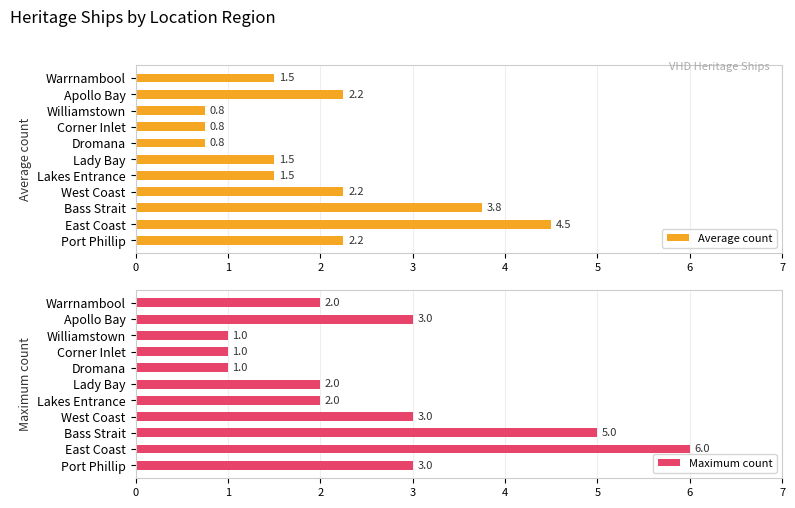

What are all the series names shown in the legend?

Average count, Maximum count